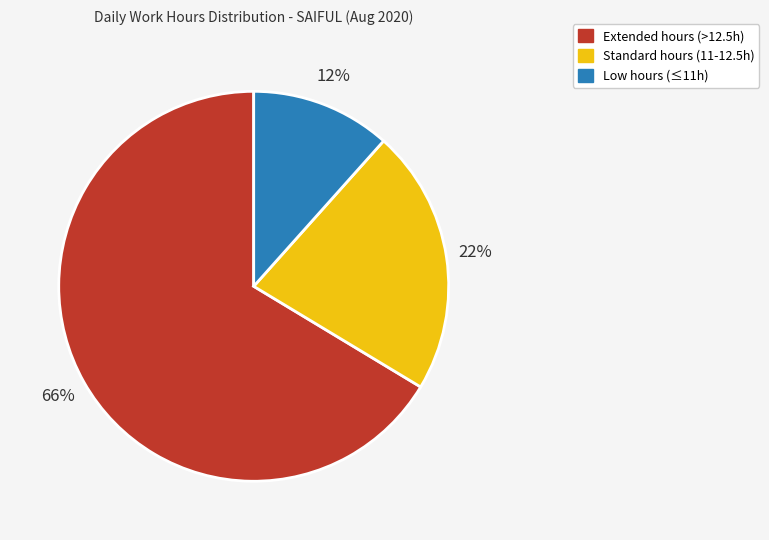

How many segments does this pie chart have?

3